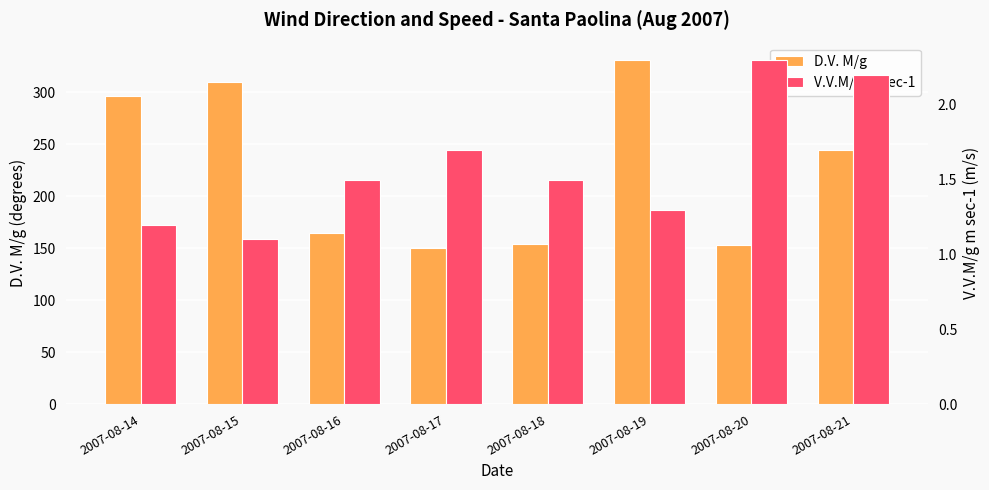

What is the value of the V.V.M/g m sec-1 bar at the 7th from the left?

2.3